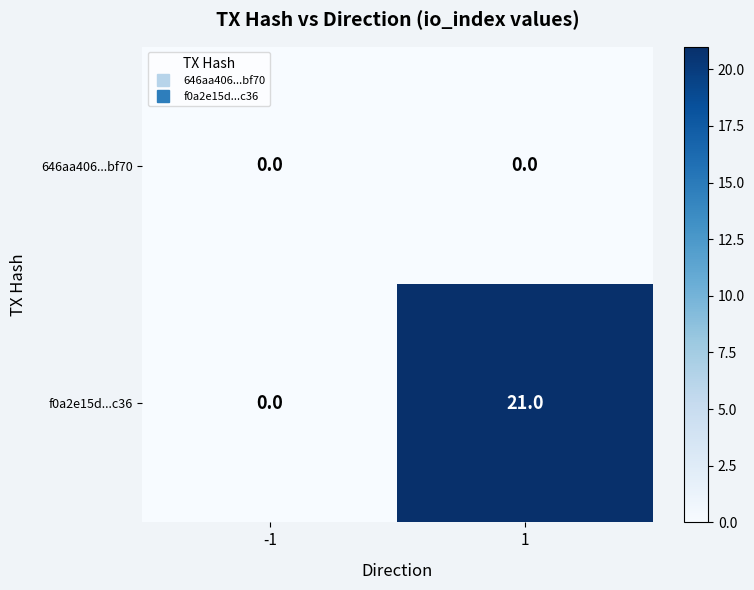

What is the difference between the highest and lowest values at 1?

21